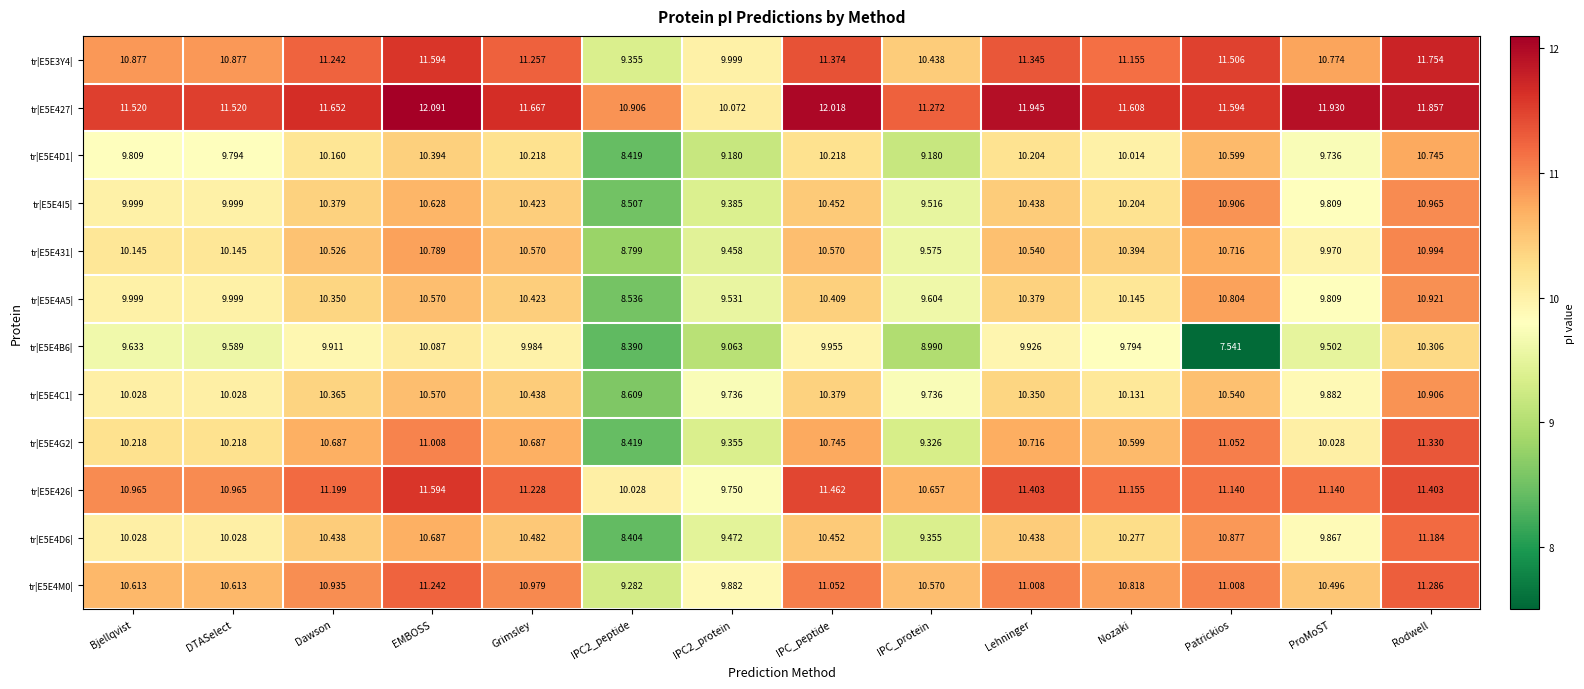

At which label does tr|E5E4B6| first exceed 9?

Bjellqvist